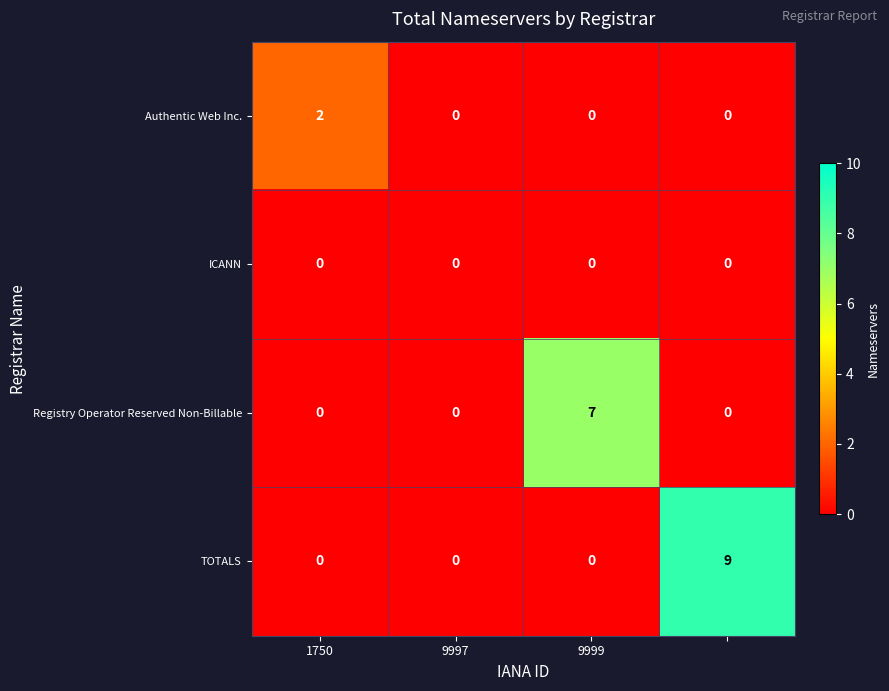

Which series has the largest total across all categories?

TOTALS